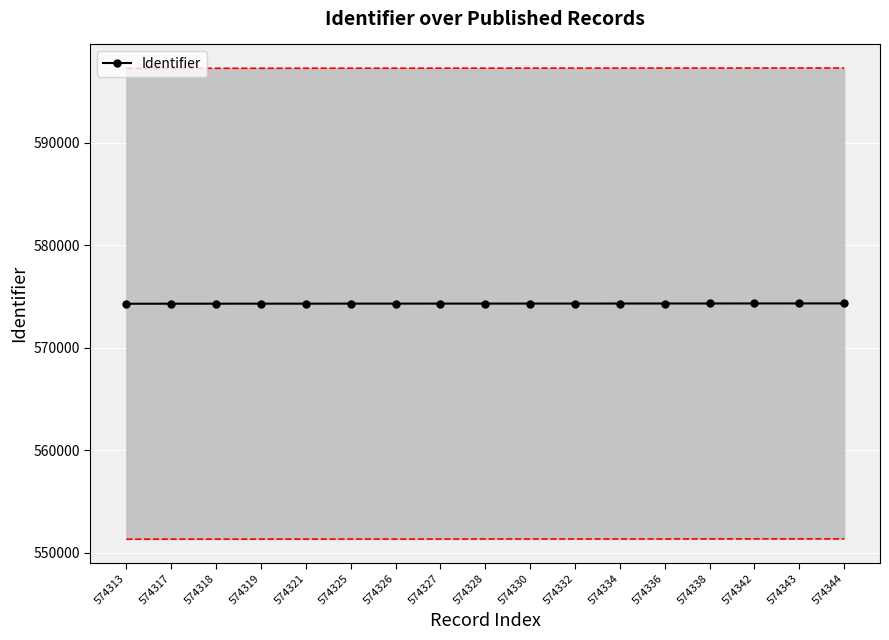

What is the minimum value shown in the chart?

574313